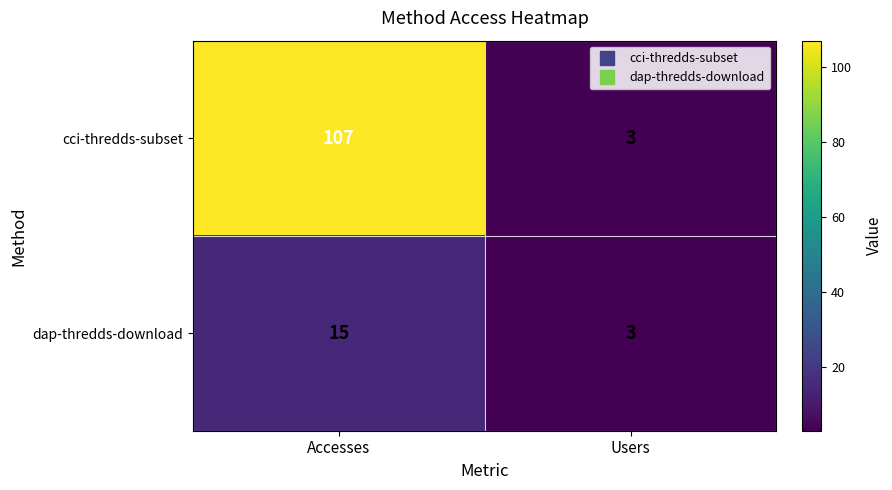

What is the maximum value for dap-thredds-download?

15